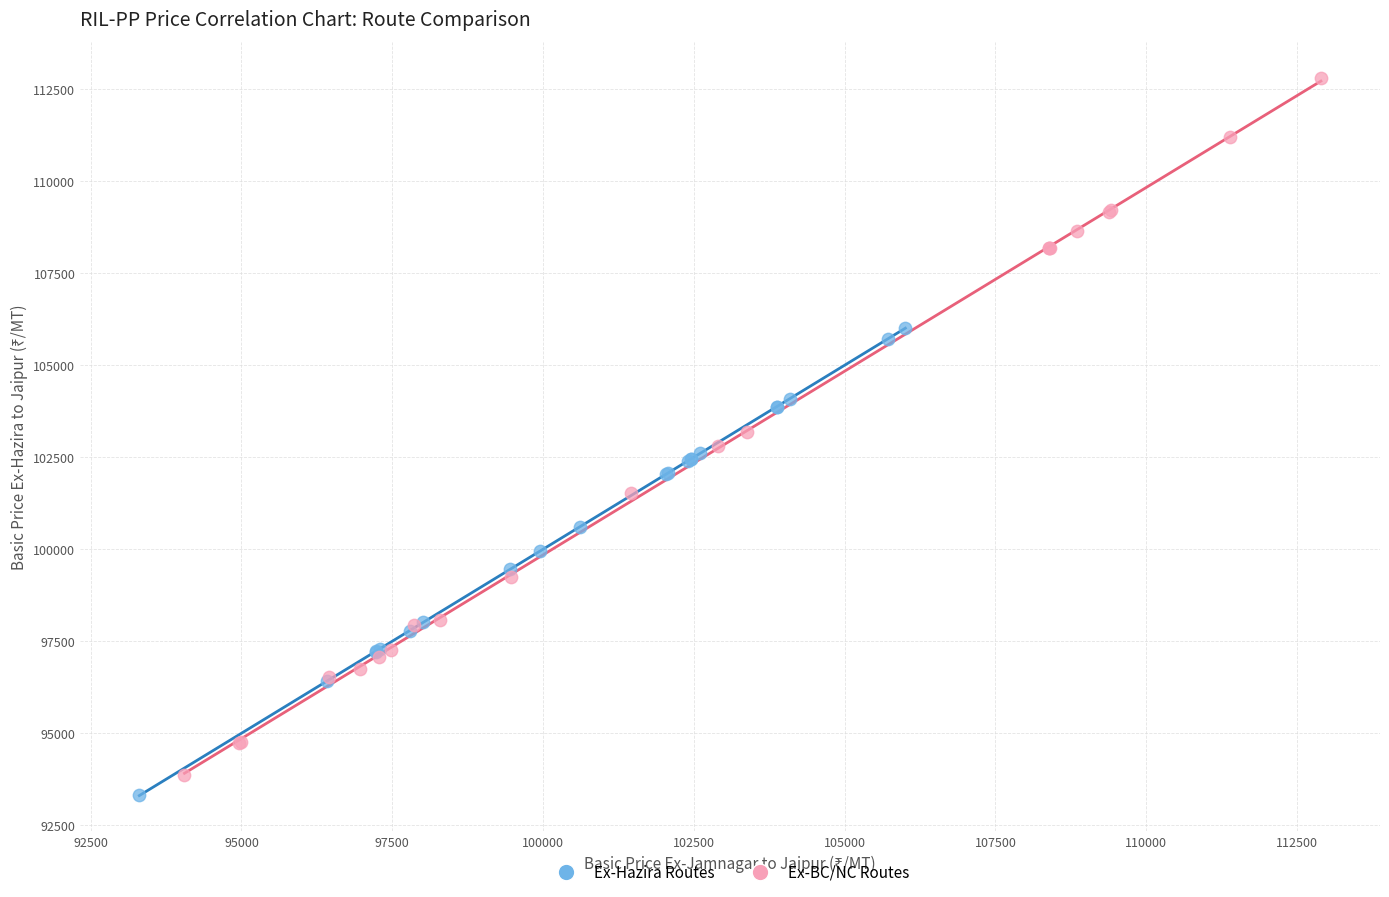

Which series reaches the maximum Y coordinate?

Ex-BC/NC Routes